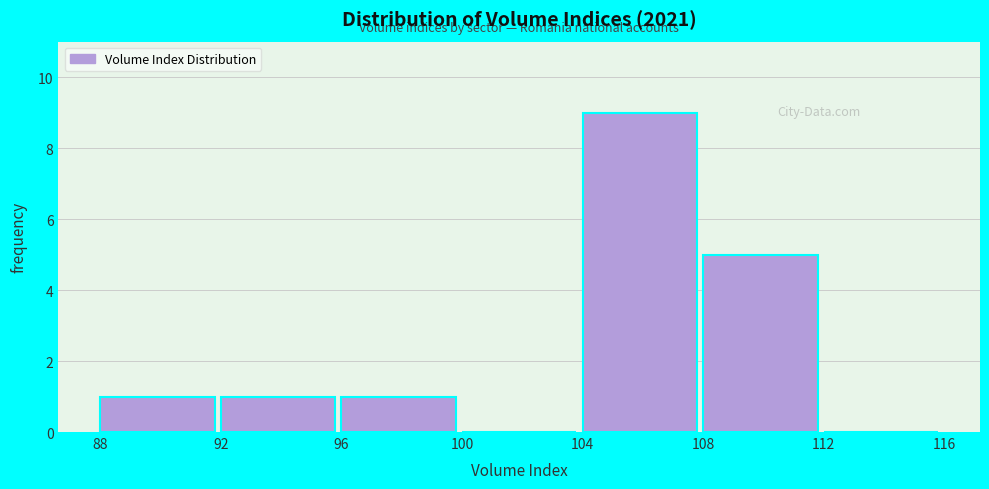

What is the height of the bar covering 88 to 92 on the x-axis? The values are not printed on the chart, so give them approximately, as read against the axis.

1